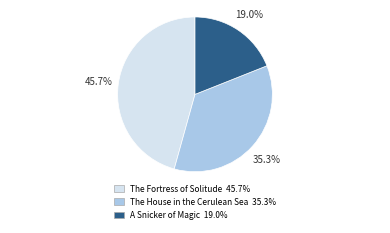

Is there a majority slice in this chart?

No